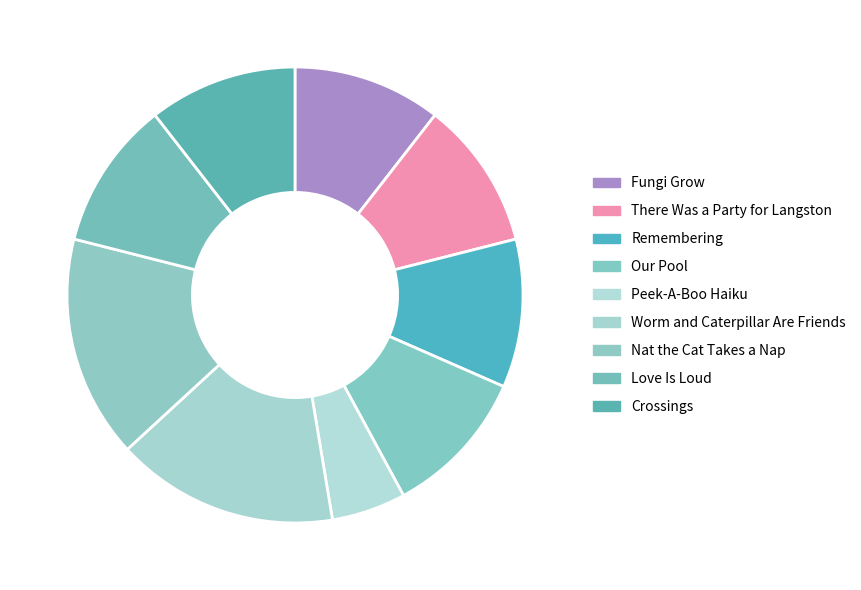

To the nearest percent, what percentage of the pie is Our Pool?

11%